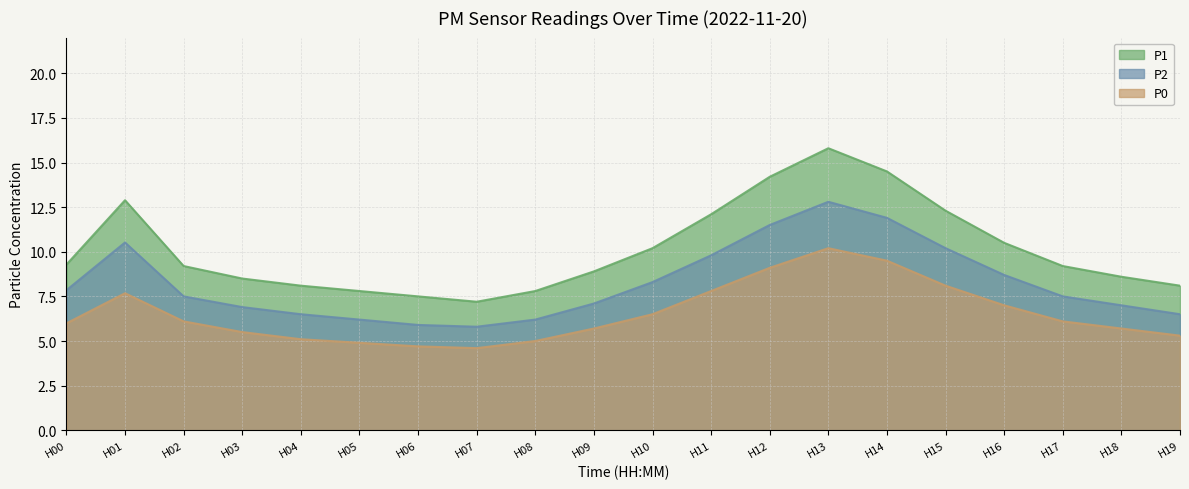

Which series has the widest spread of values?

P1